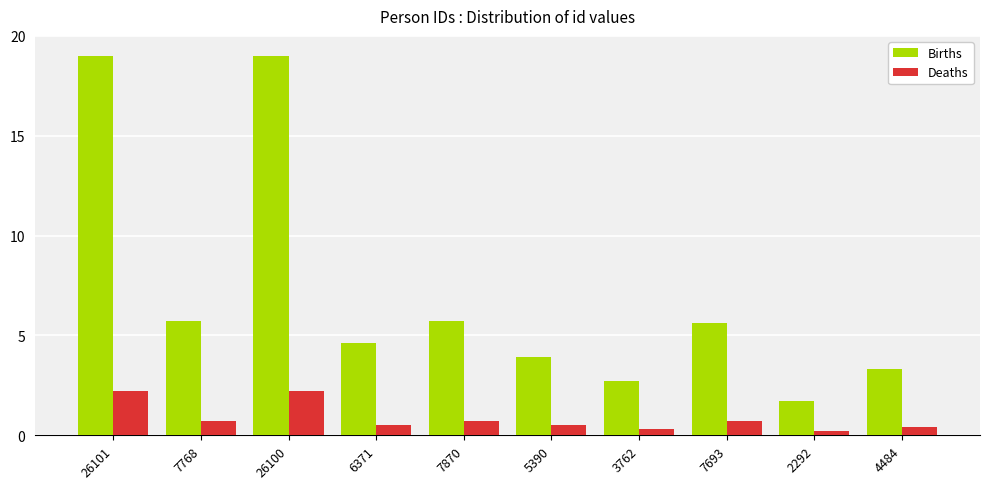

What is the average value of the Deaths series?

0.8